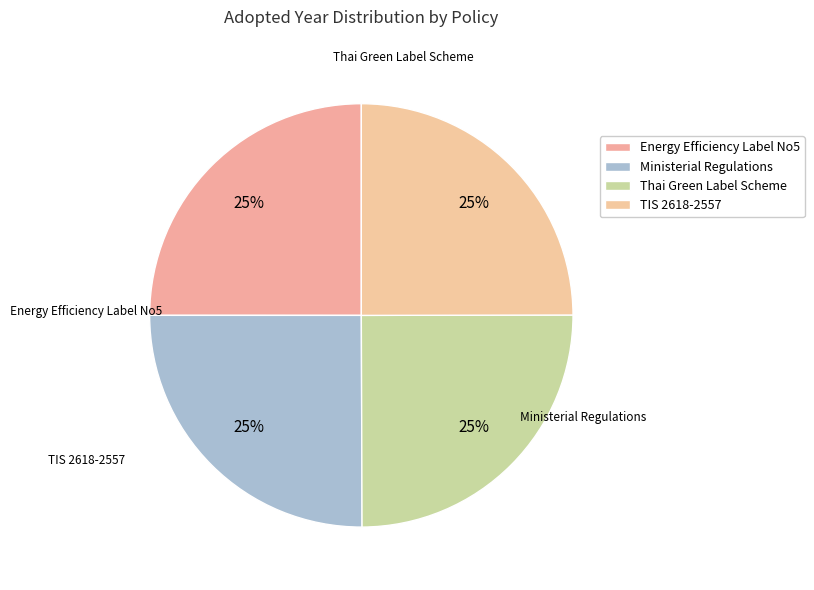

Rank the categories by value from lowest to highest.

Thai Green Label Scheme - Water Pump, TIS 2618-2557 (2014) Single suction centrifugal pump, Energy Efficiency Label No5 for Water Pumps, Ministerial Regulations Prescribing High Energy Performance Standard